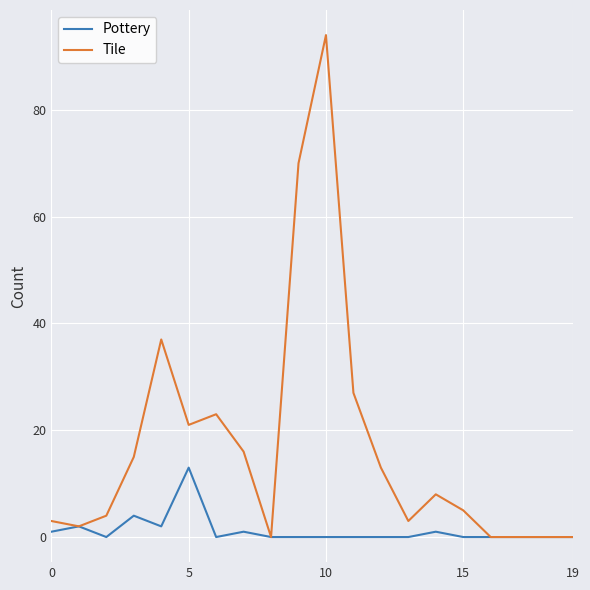

List the series in order of their peak value, lowest first.

Pottery, Tile